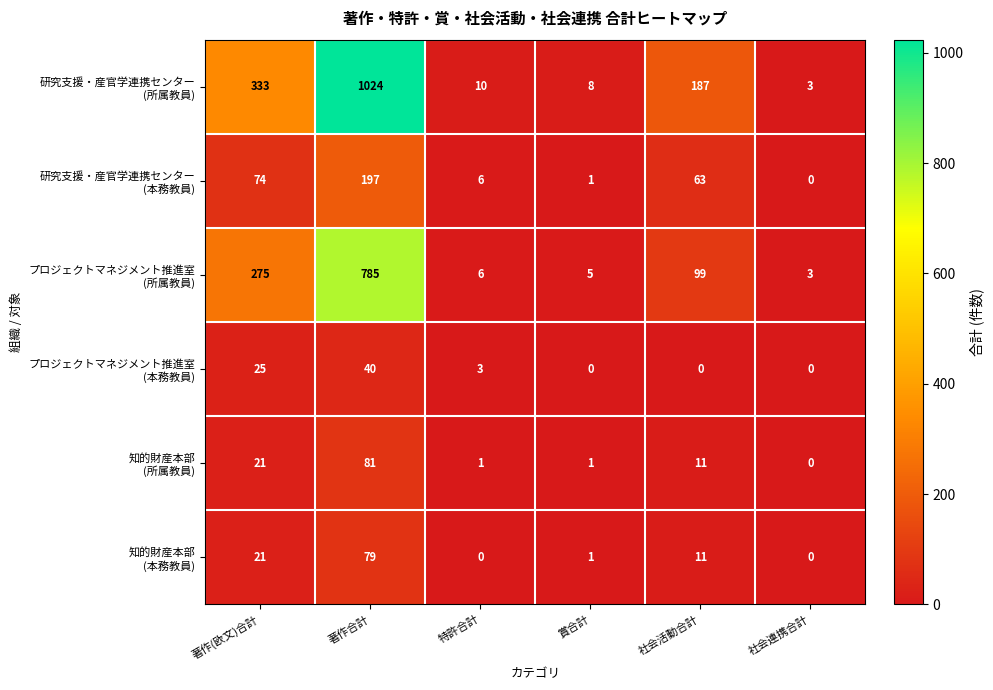

What is the spread (max minus min) of values at 特許合計?

10